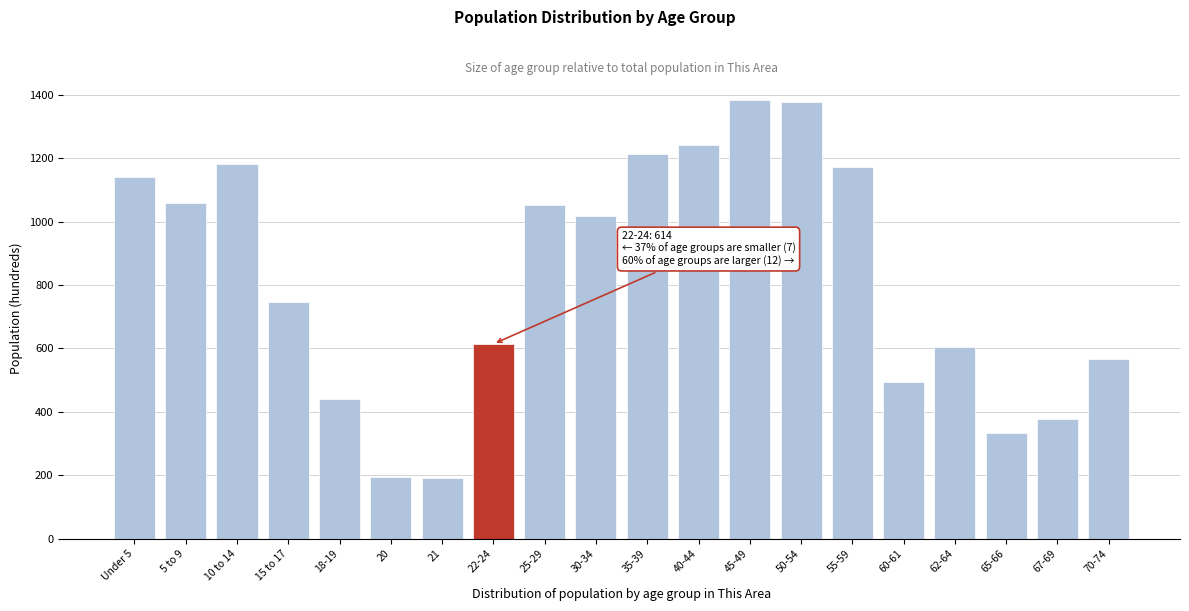

What is the sum of the values at 45-49 and 62-64?

1990